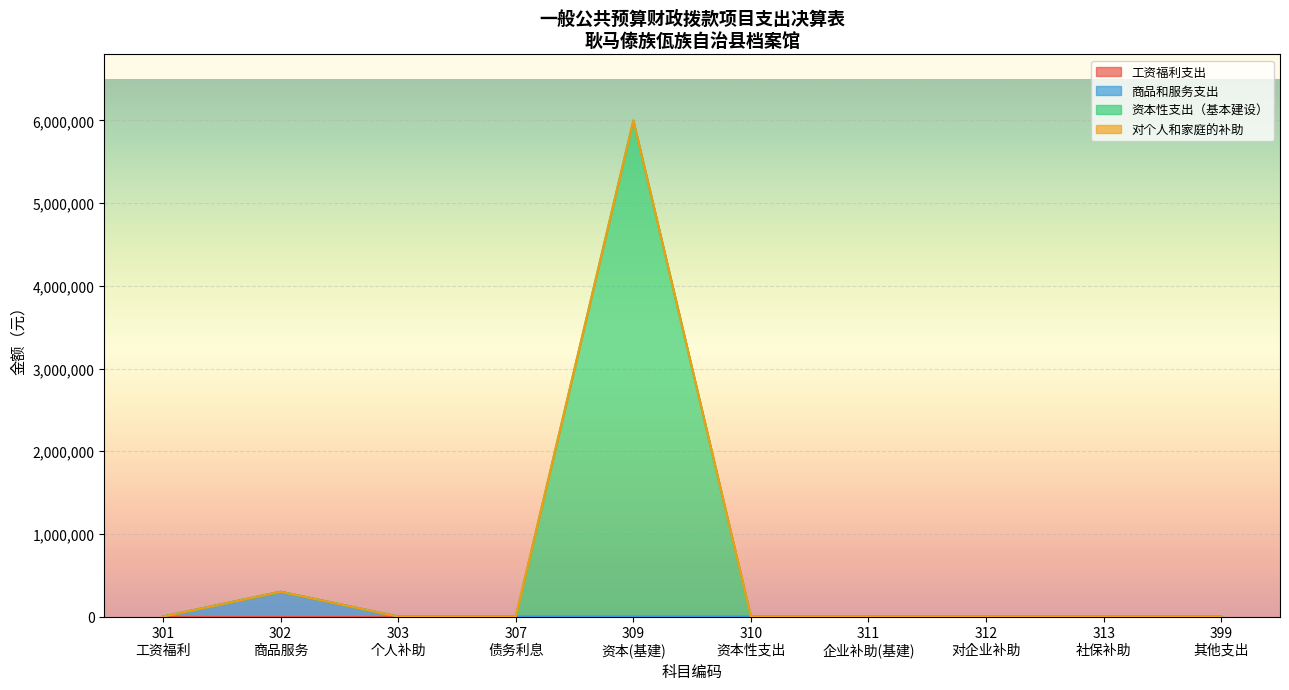

How many values in the 商品和服务支出 series exceed 0?

2